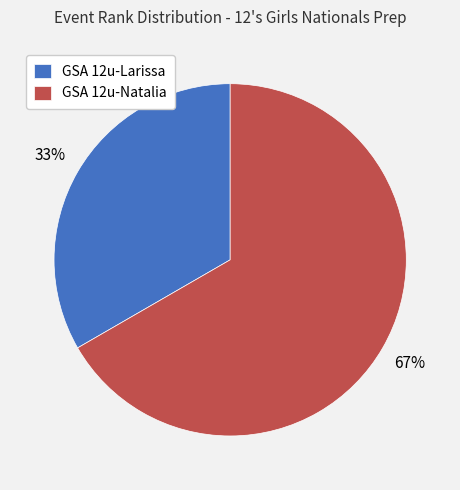

What is the largest slice in the pie chart?

GSA 12u-Natalia